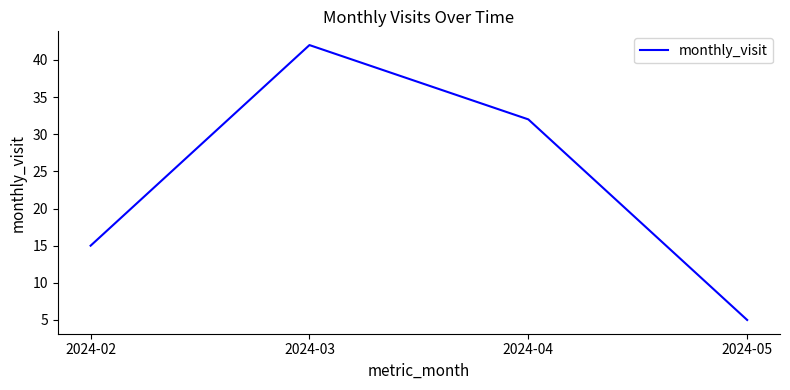

Where does the data first go above 32?

2024-03